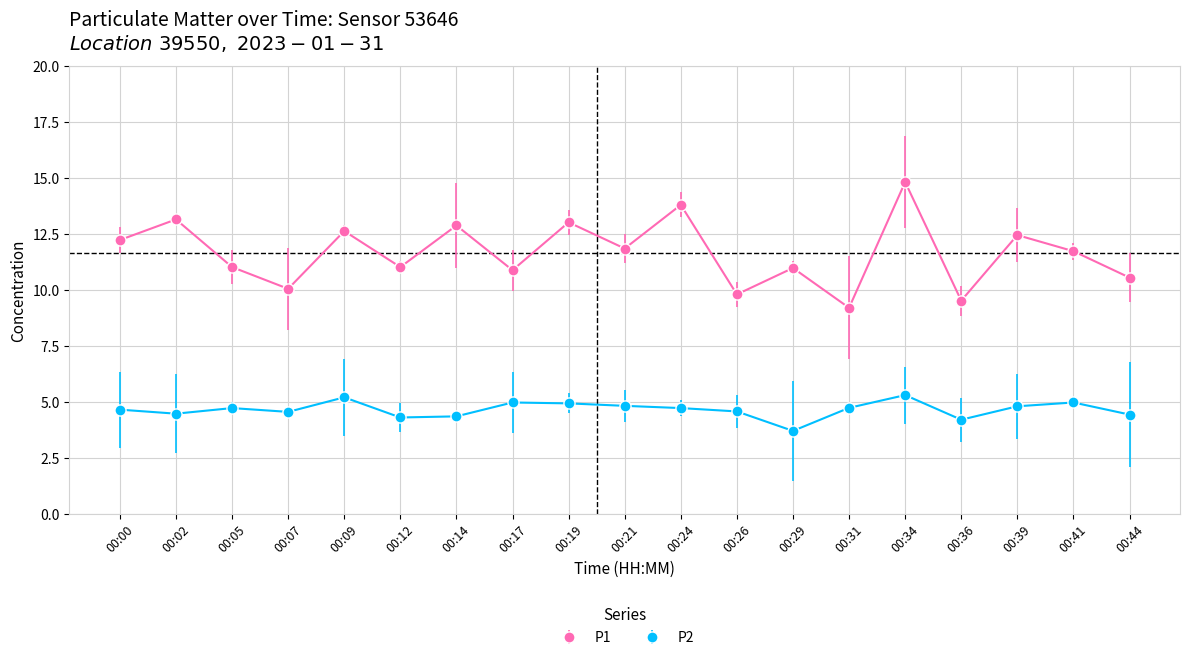

What is the difference between the P2 values at 00:31 and 00:21?

0.1